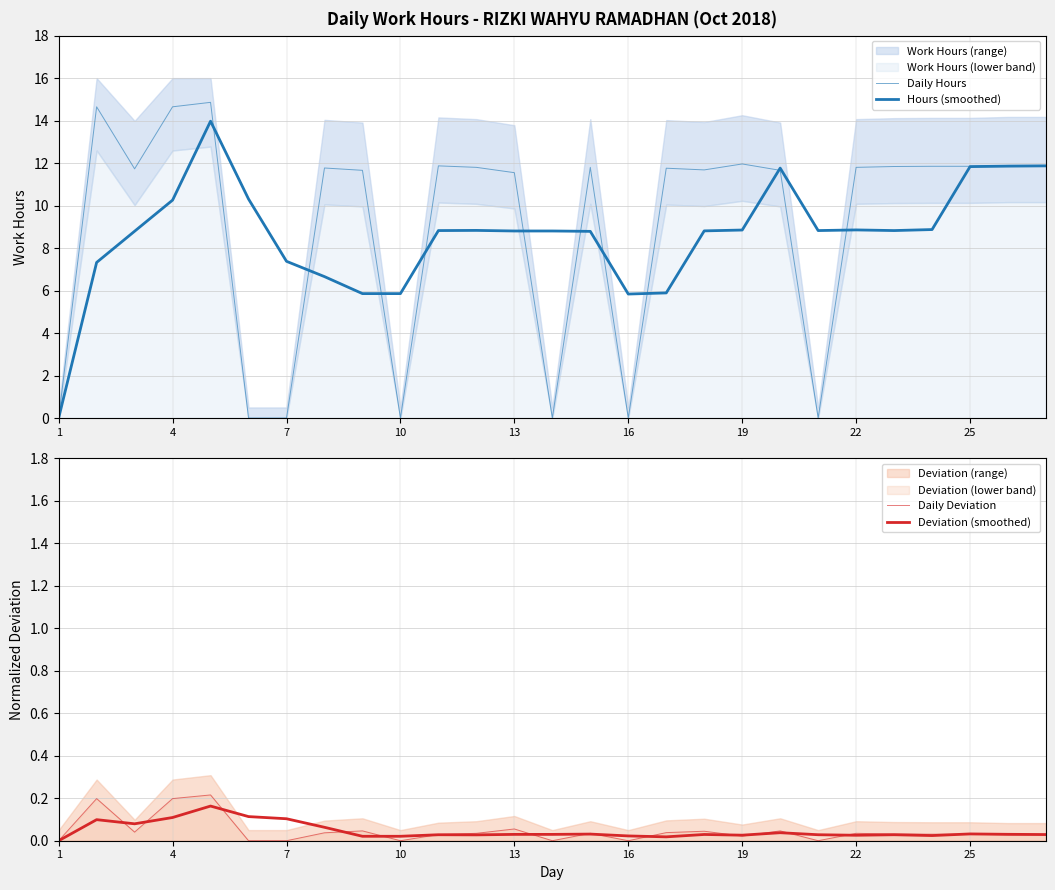

True or false: Deviation (smoothed) and Daily Deviation cross at least once.

True